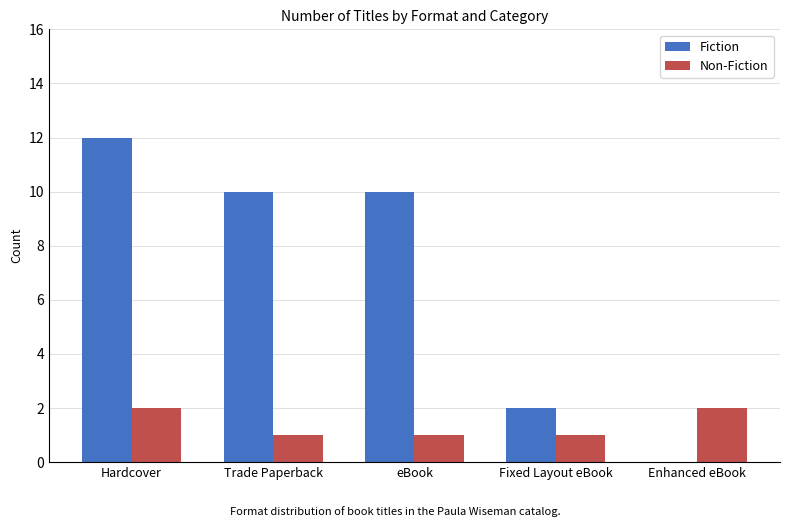

How many distinct data groups are displayed?

2